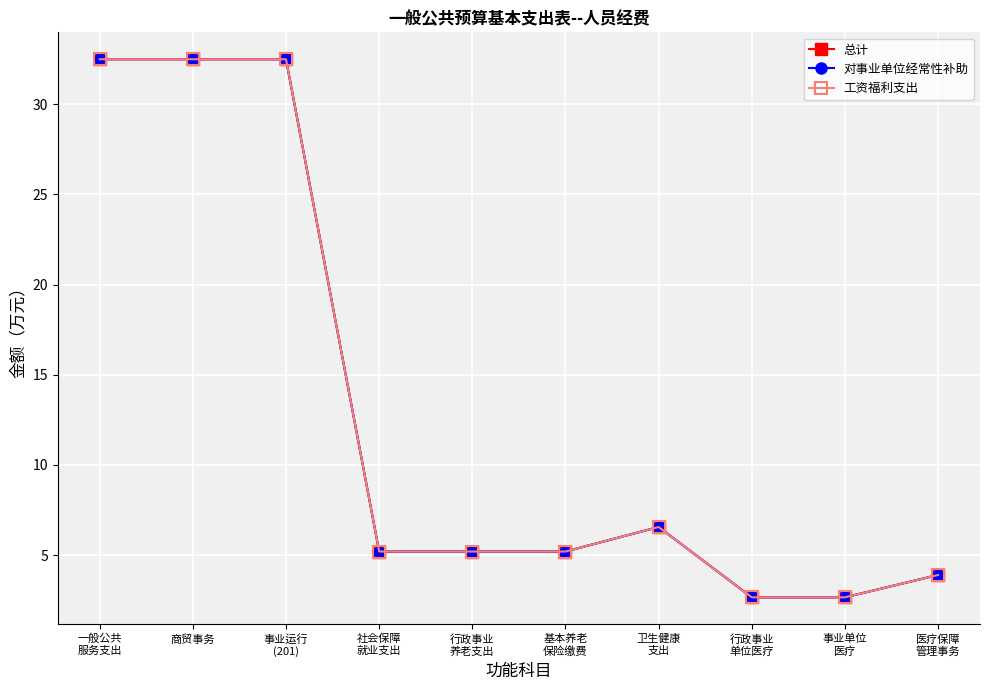

Is this an area chart (filled region under the line)?

No